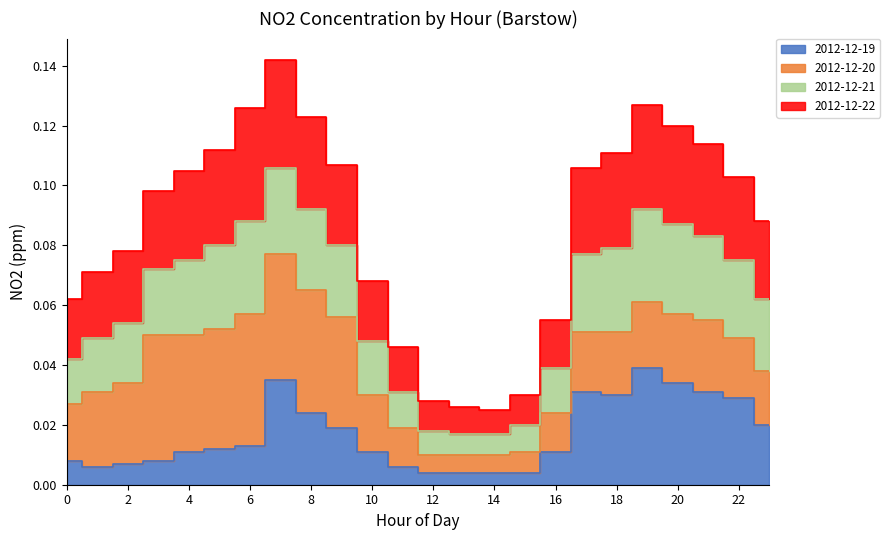

Which category has the highest value in the 2012-12-21 series?

7